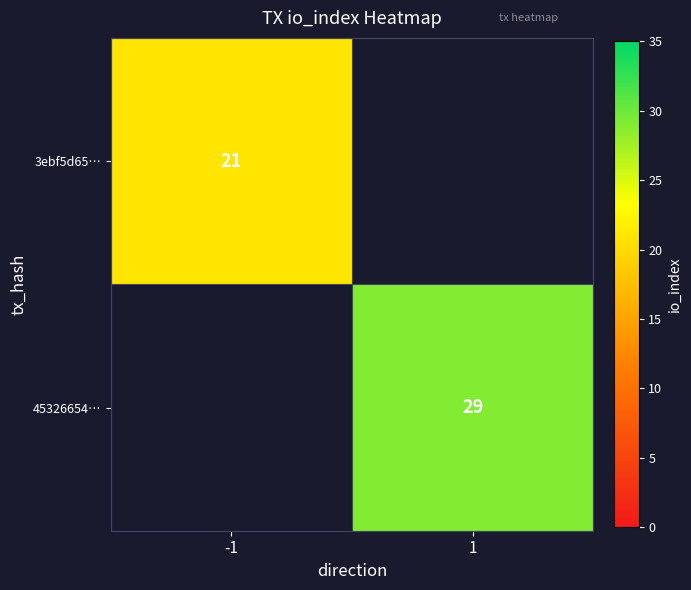

Is it true that 45326654… equals 29 at 1?

True